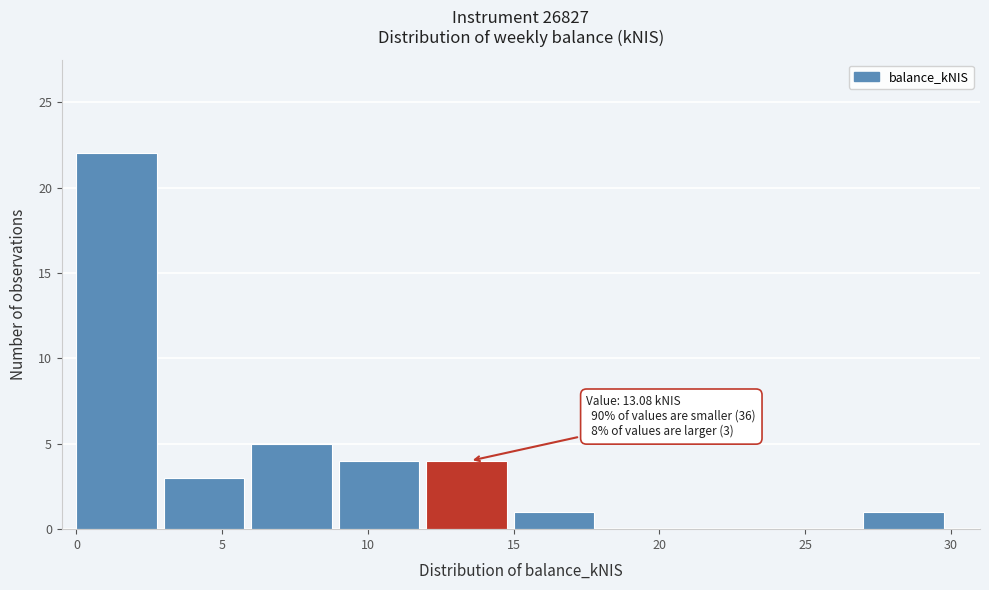

Over which range of the x-axis is the bar tallest?

0 to 3